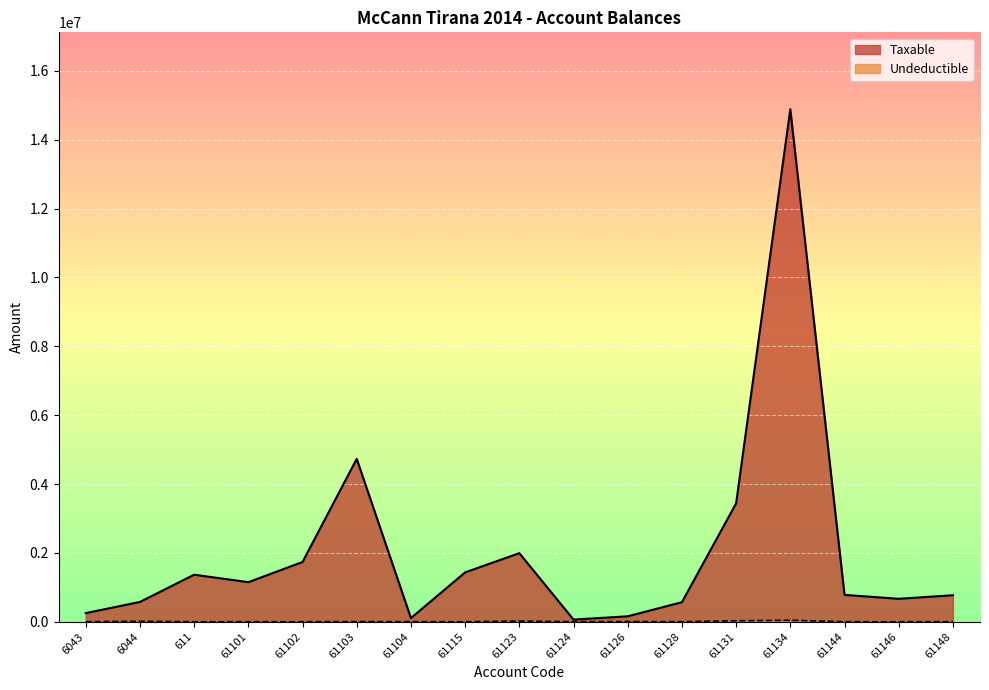

What is the difference between the highest and lowest values at 61104?

105900.0